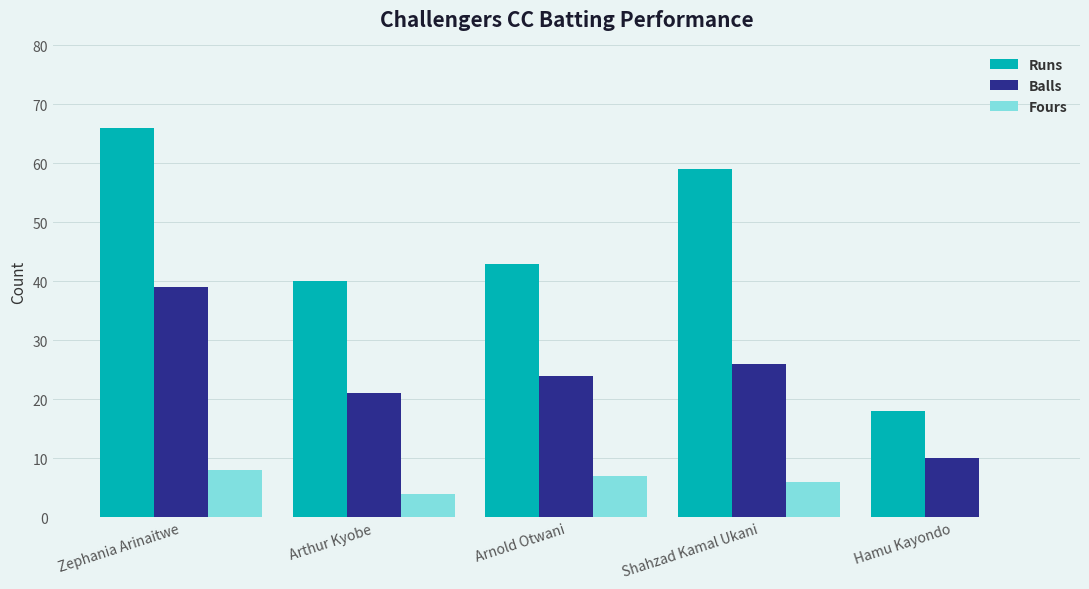

What is the sum of the Runs values at Zephania Arinaitwe and Shahzad Kamal Ukani?

125